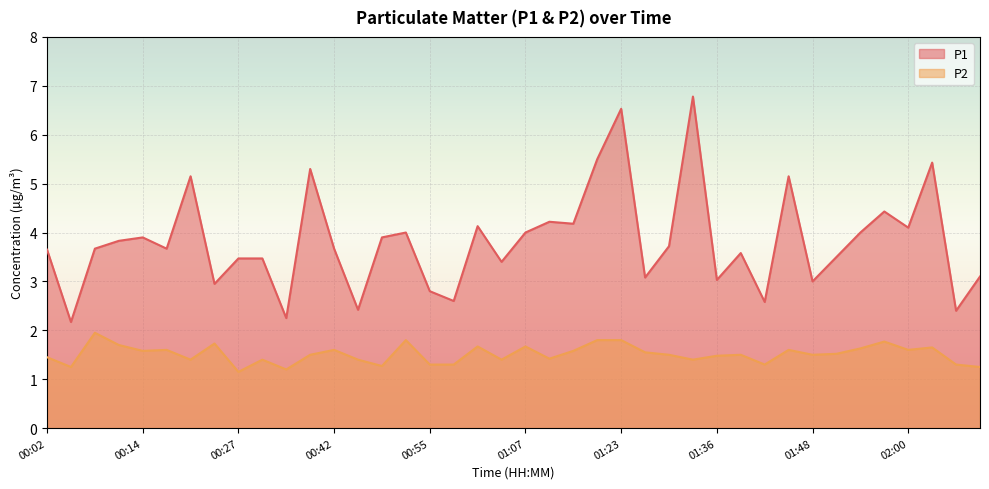

True or false: P2 and P1 intersect in this chart.

False